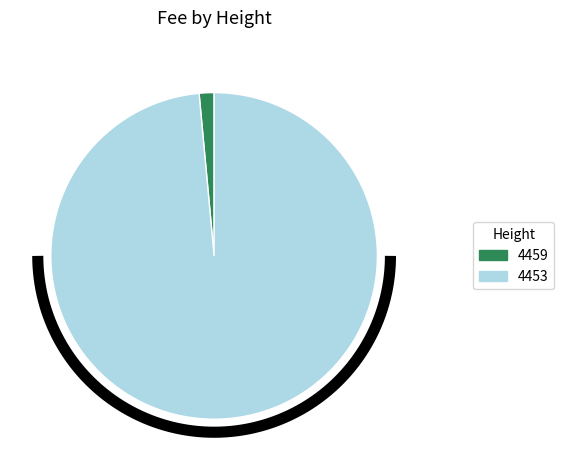

Combined, do 4453 and 4459 account for over 50%?

Yes